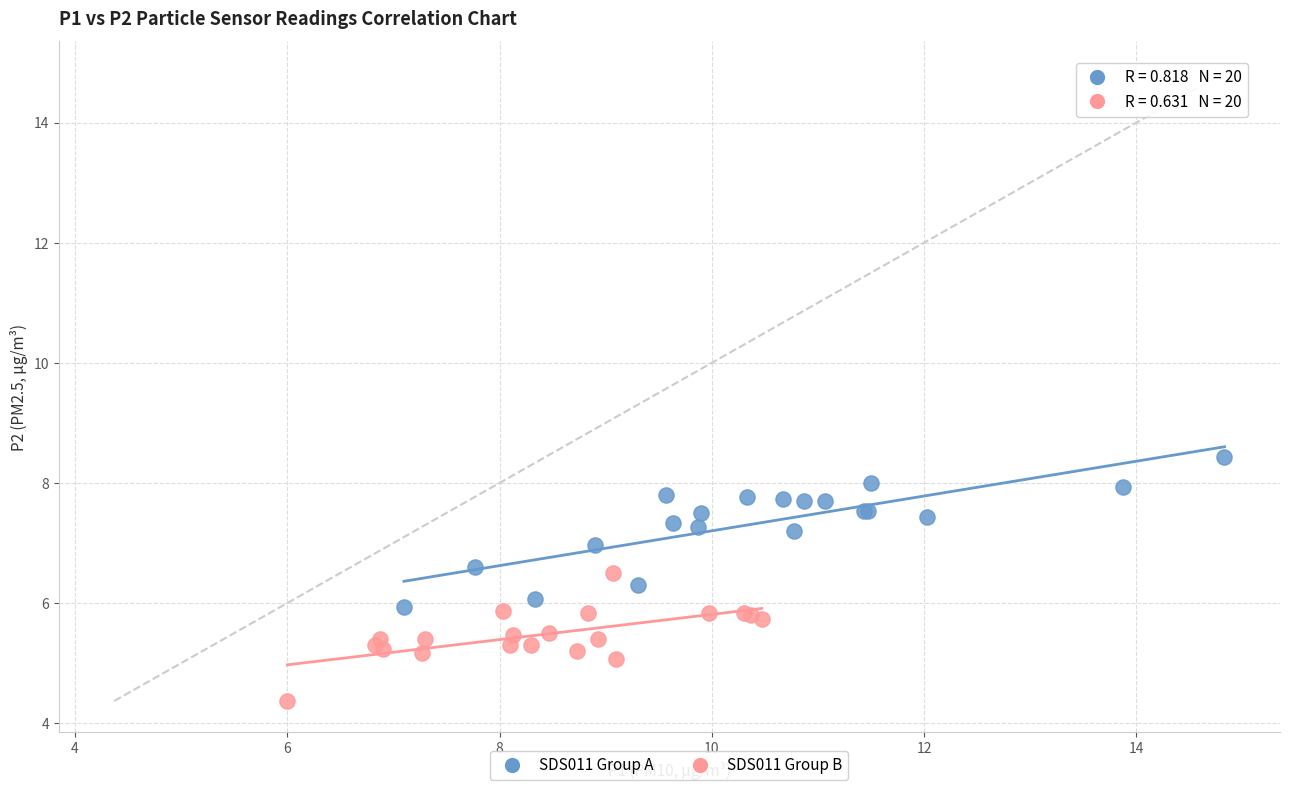

Which series reaches the maximum Y coordinate?

SDS011 Group A